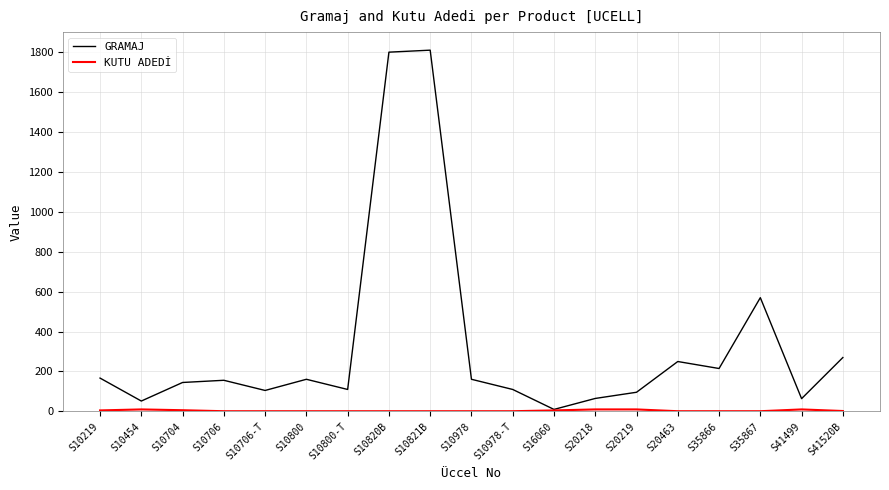

True or false: GRAMAJ has a value of 460 at S41520B.

False